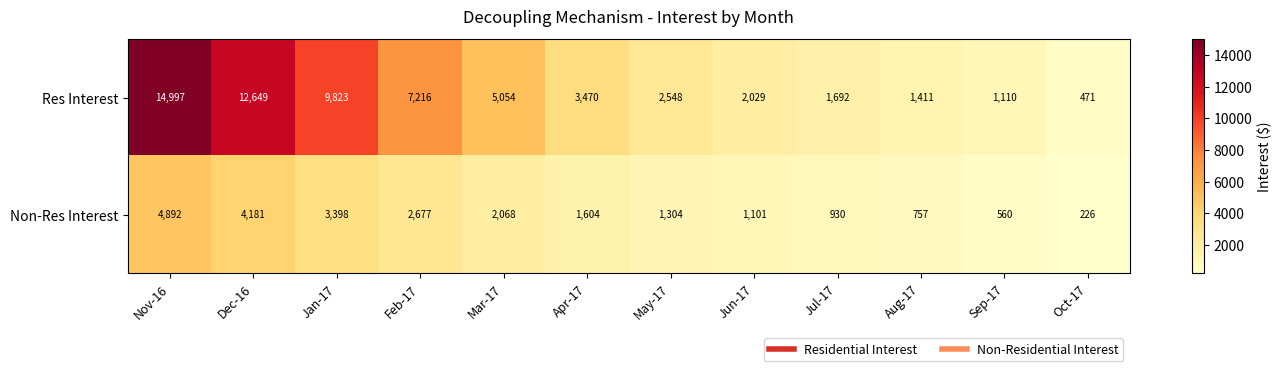

Between Feb-17 and Mar-17, which series saw the biggest shift?

Res Interest